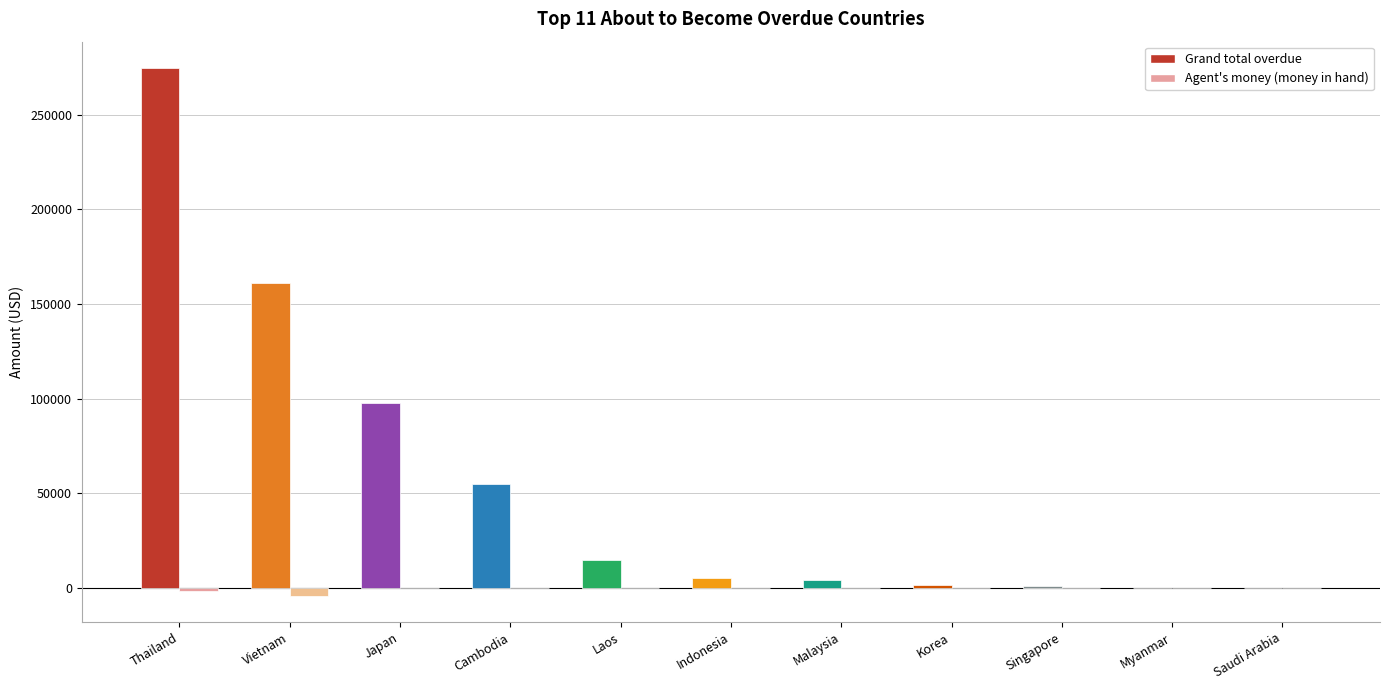

Reading left to right, what are all the values shown in this chart?

Grand total overdue: 274748.9	161292.1	97541.3	55063.0	15009.7	5436.0	4237.6	1792.0	1075.0	0.0	0.0
Agent's money (money in hand): -1620.5	-4200.6	0.0	0.0	0.0	0.0	0.0	0.0	-30.0	0.0	0.0